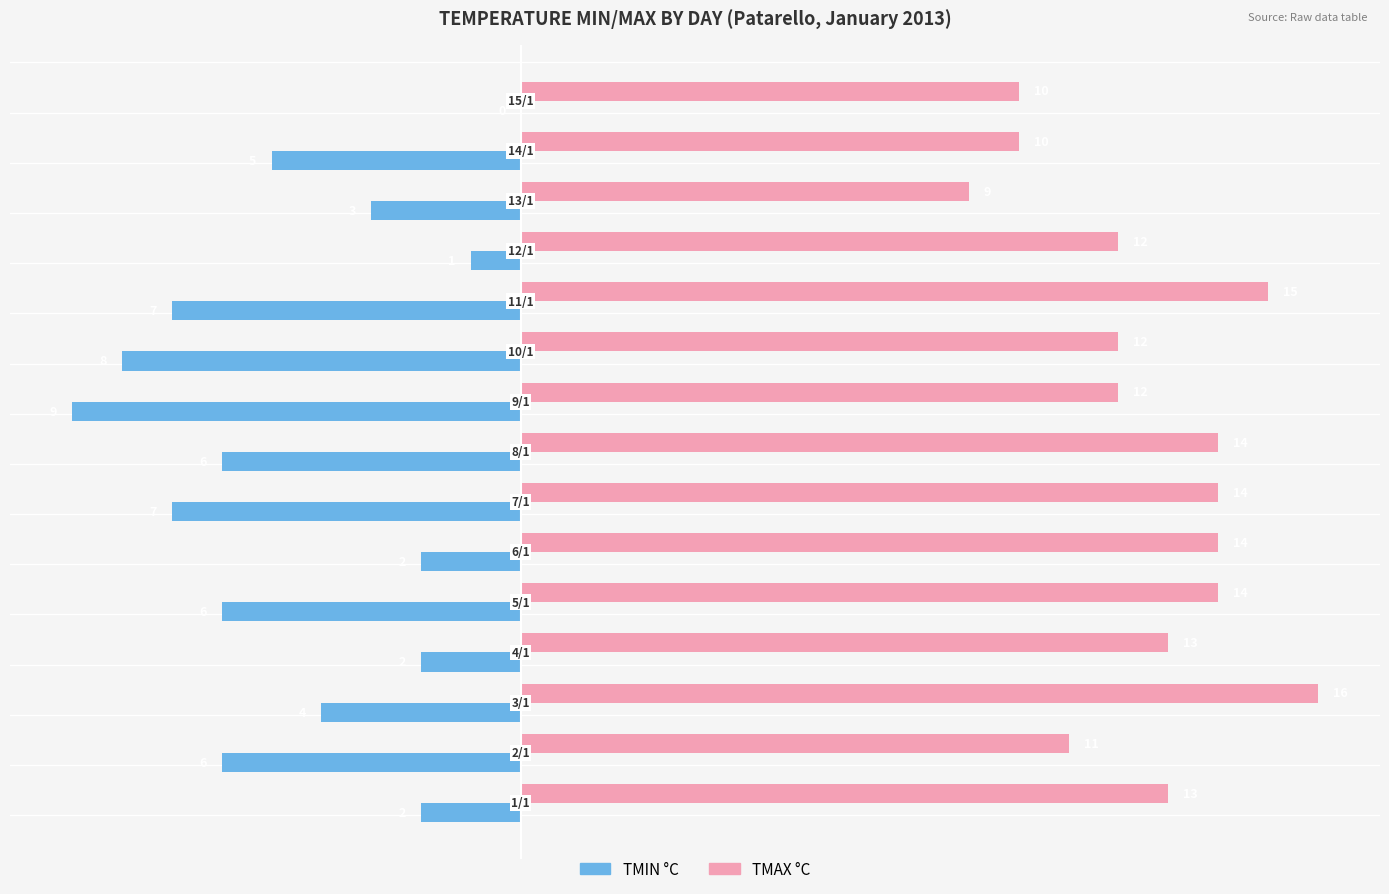

What is the sum of all TMIN °C values?

-68